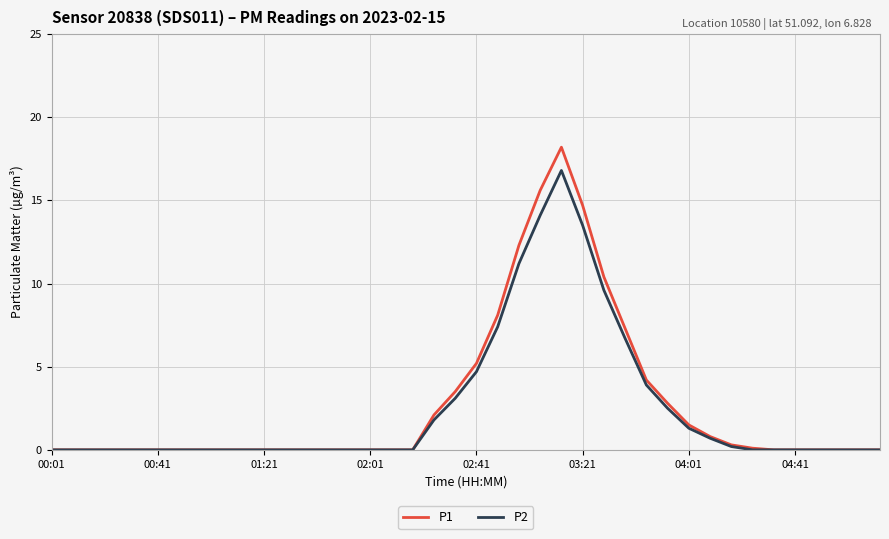

List the series in order of their peak value, highest first.

P1, P2